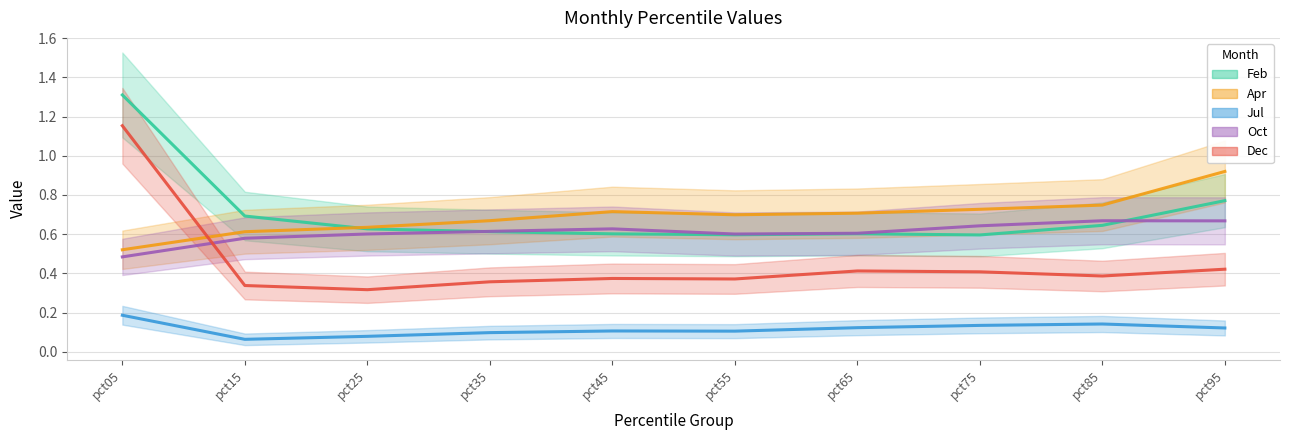

Which has a higher value, pct45 or pct25?

pct25